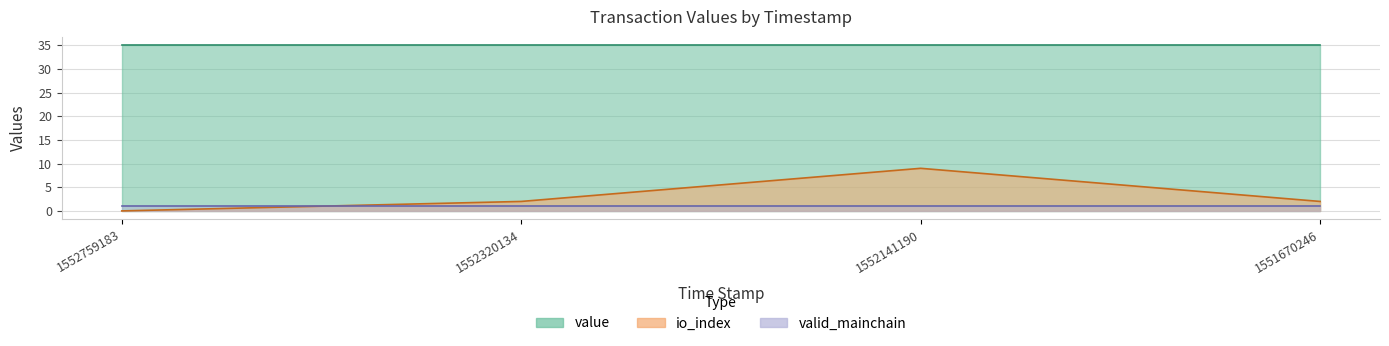

Which series has the largest total across all categories?

value